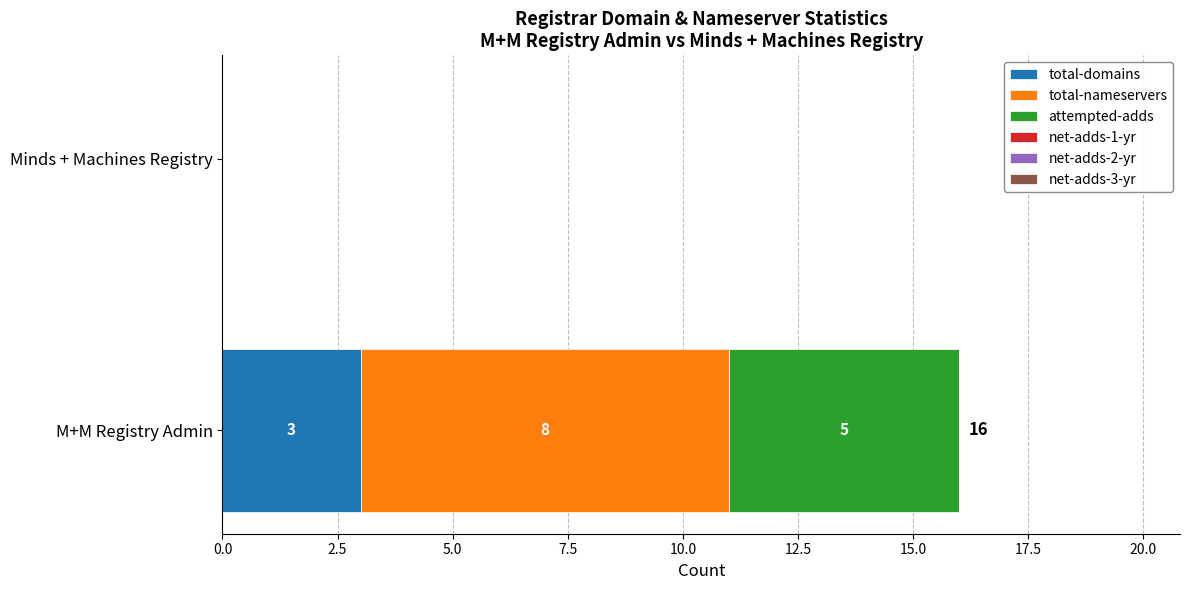

At which category is the sum across all series the highest?

M+M Registry Admin